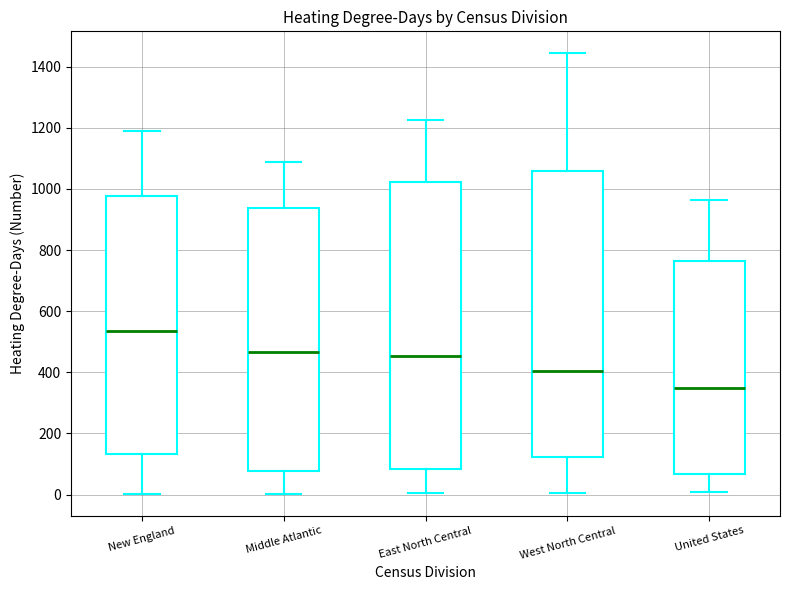

Reading left to right, transcribe this box plot: for each box, give where its median line is, the range the box spans, and where its two whiskers end, as read against the y-axis. The values are not printed on the chart, so give them approximately, as read against the axis.

New England: median 540, box 140 to 980, whiskers 0 to 1200
Middle Atlantic: median 460, box 80 to 940, whiskers 0 to 1080
East North Central: median 460, box 80 to 1020, whiskers 0 to 1220
West North Central: median 400, box 120 to 1060, whiskers 0 to 1440
United States: median 360, box 60 to 760, whiskers 0 to 960